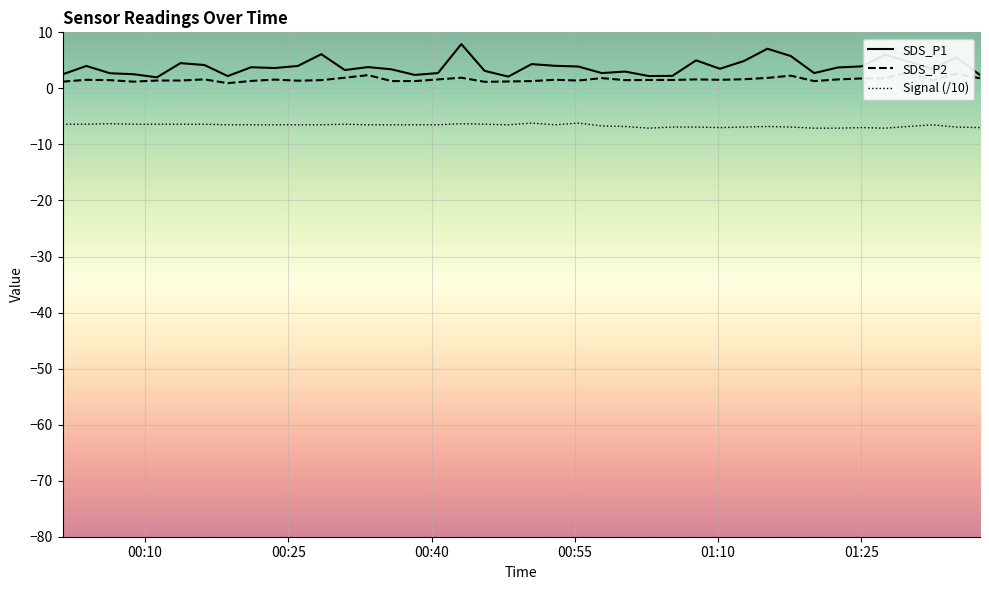

What is the lowest value of the Signal (/10) series?

-7.1